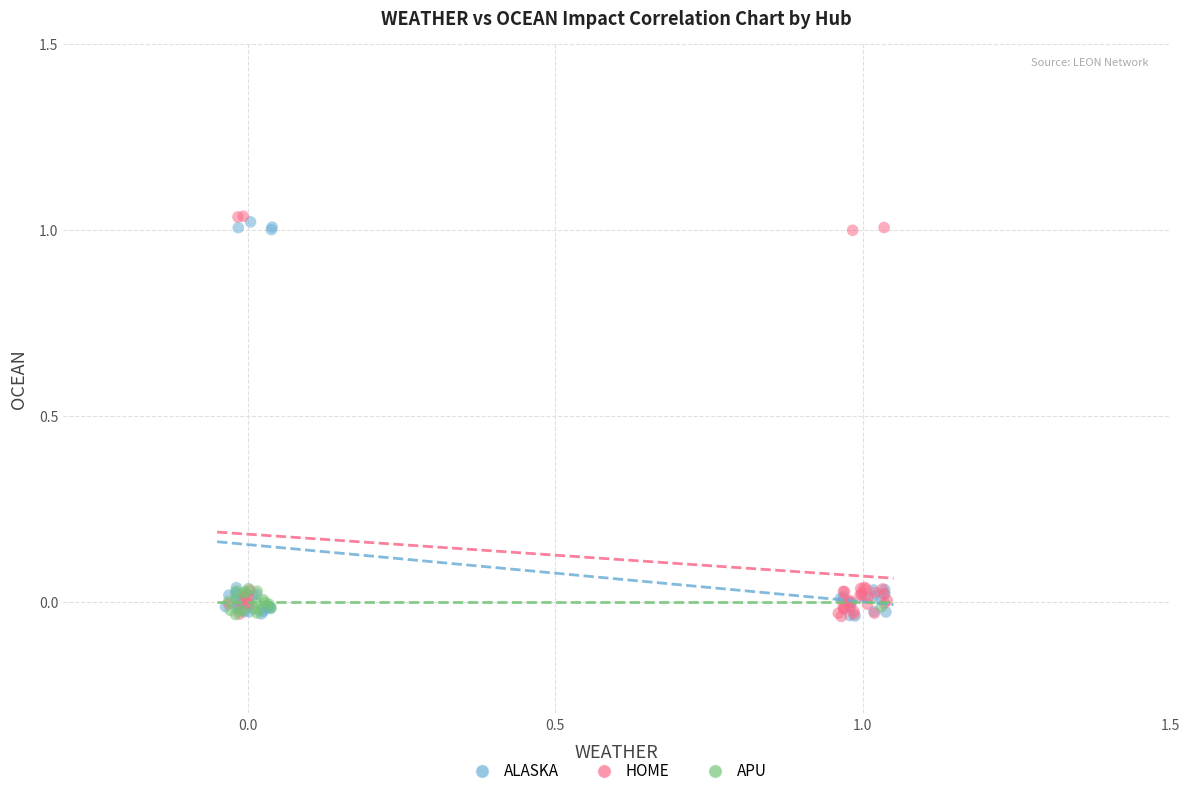

Which series contains the highest Y value?

HOME